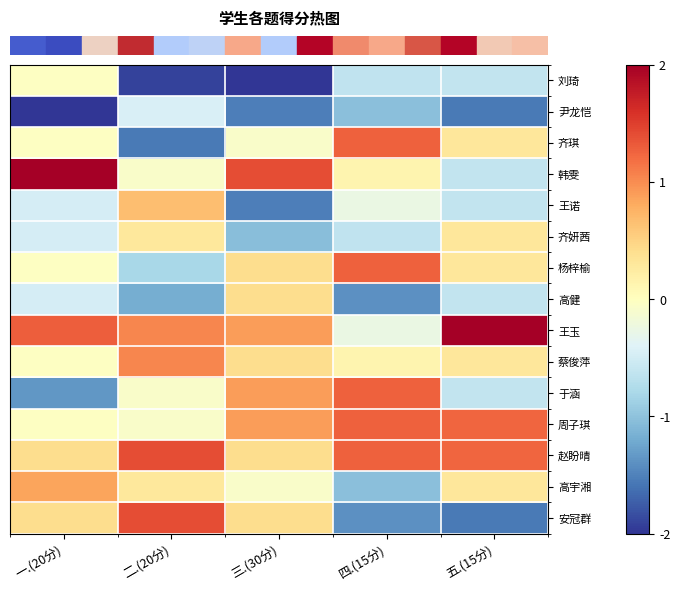

At how many categories does at least one series exceed -1?

5